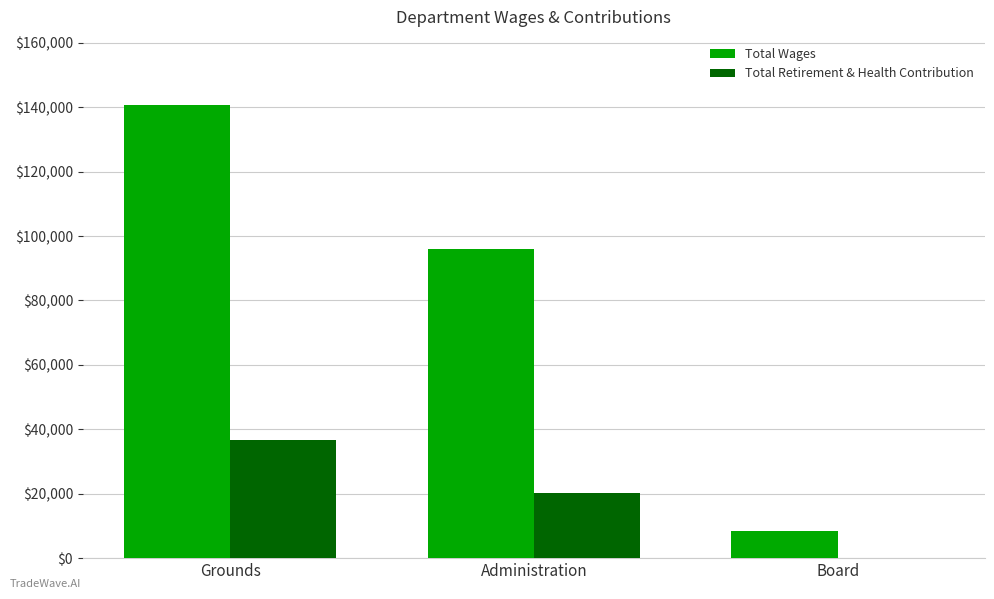

At which category is the sum across all series the highest?

Grounds